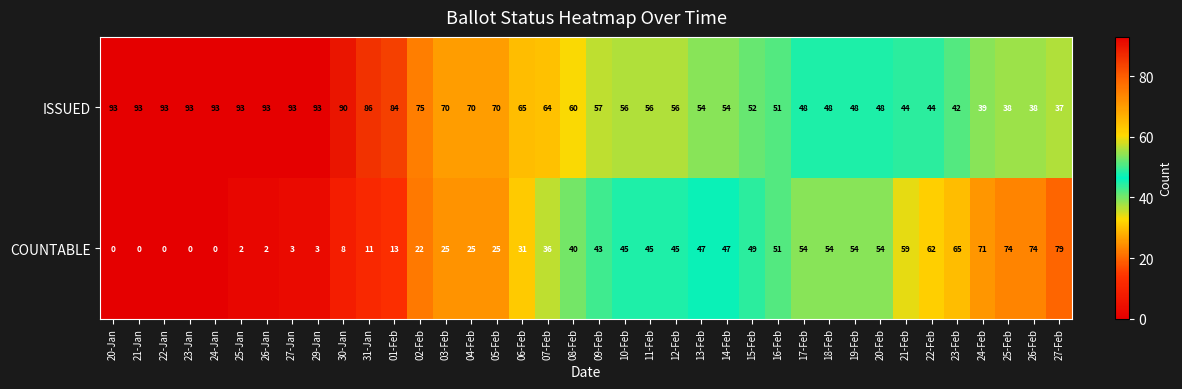

What is the average value of the COUNTABLE series?

35